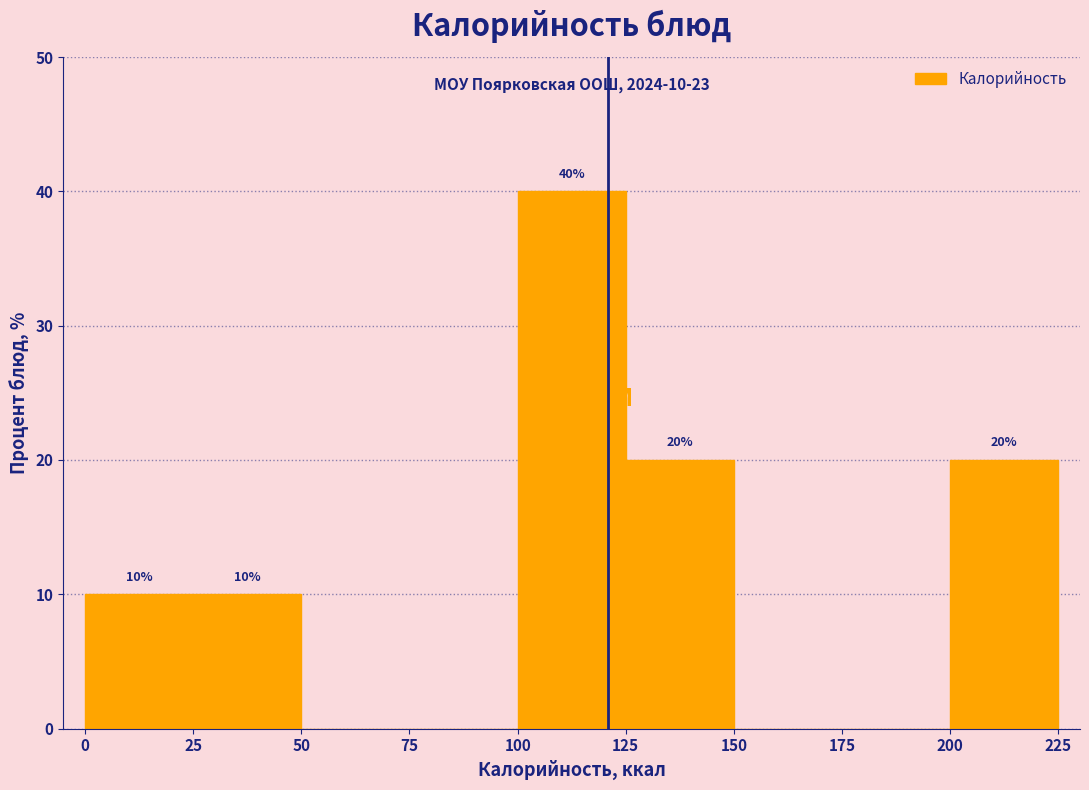

Over which range of the x-axis is the bar tallest?

100 to 125